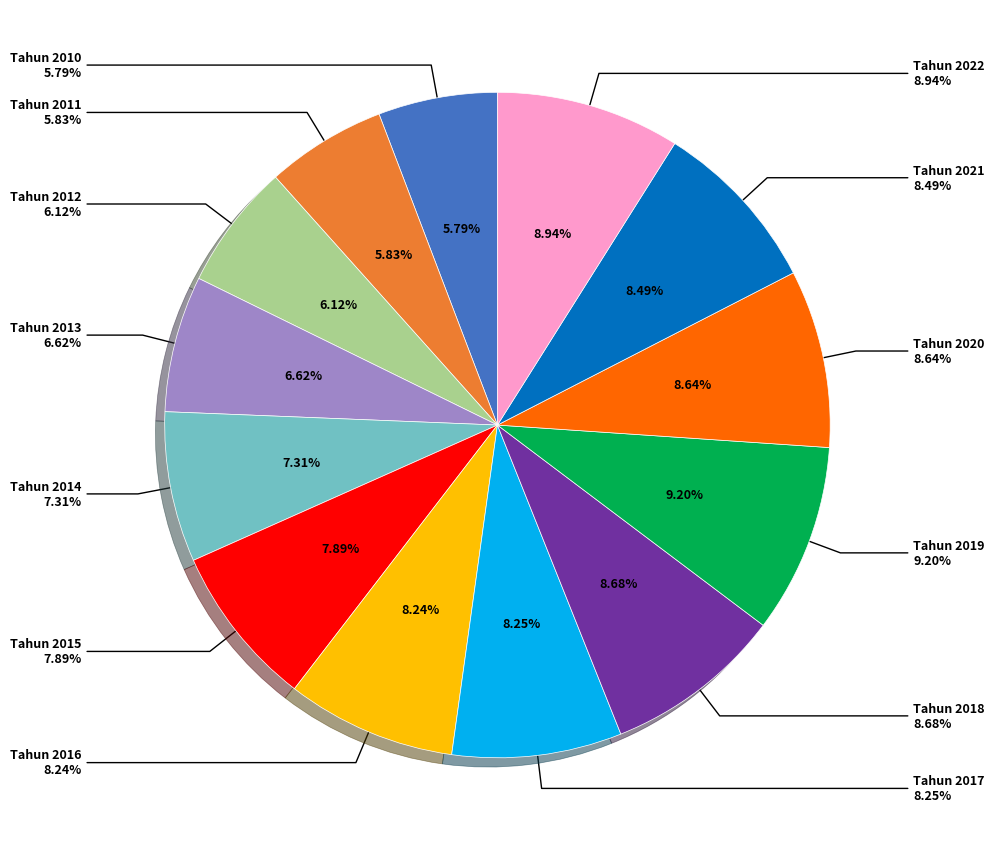

Do Tahun 2020 and Tahun 2017 together represent more than half of the pie?

No